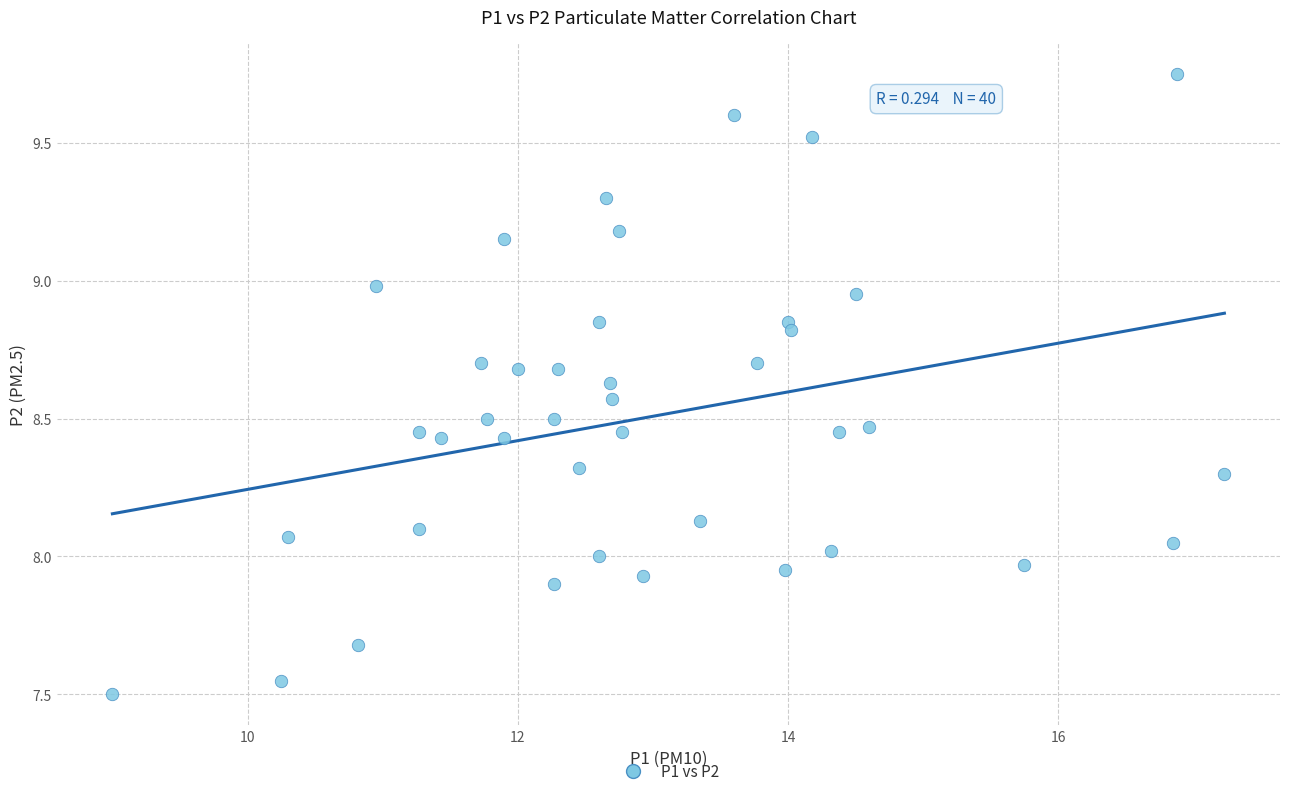

What is the range of X values (max minus min)?

8.2